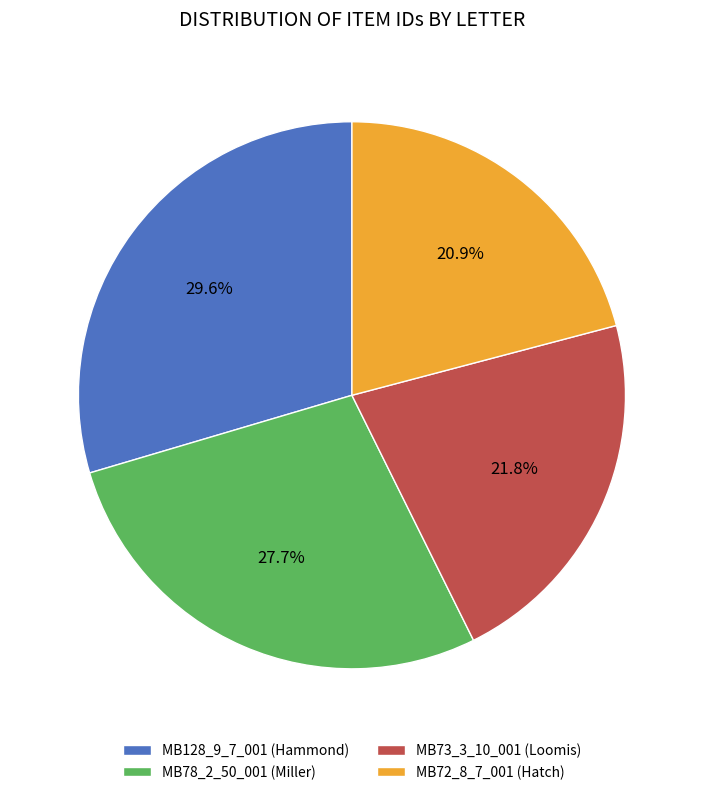

Count the number of slices in the pie.

4